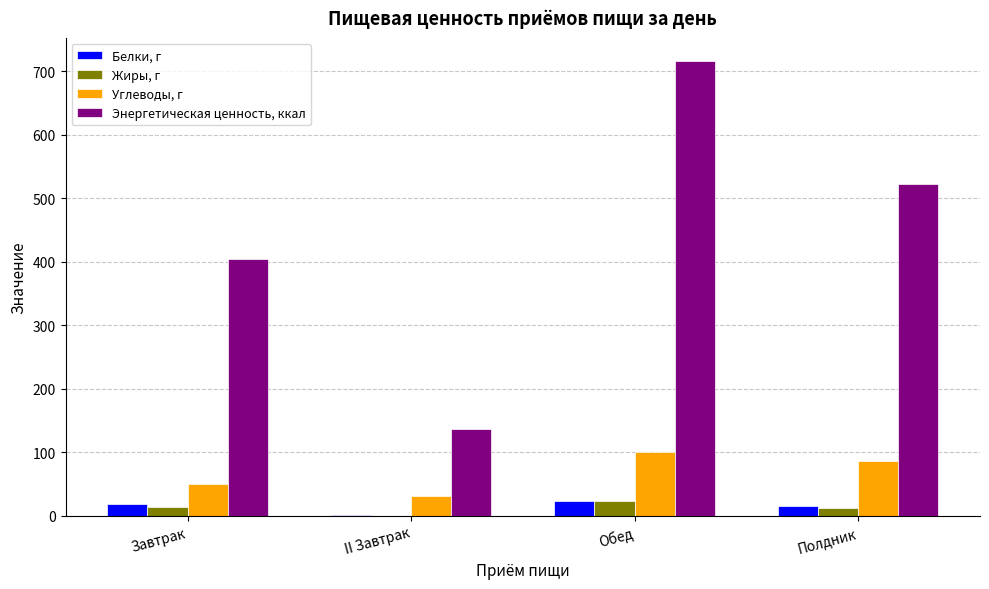

Is the value of Энергетическая ценность, ккал at Обед greater than the value of Углеводы, г at Полдник?

Yes